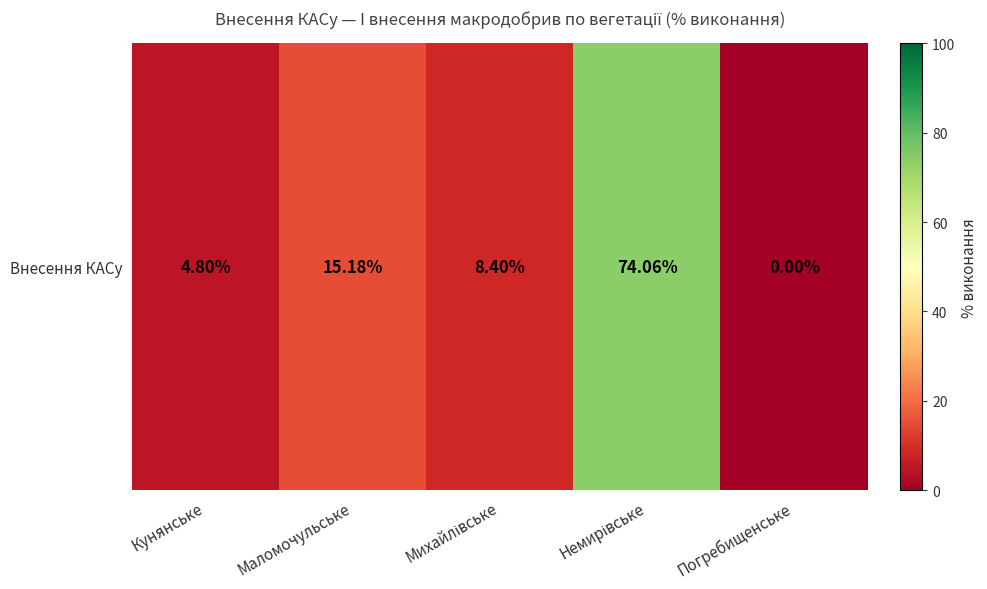

What is the difference between the maximum and minimum values?

74.1